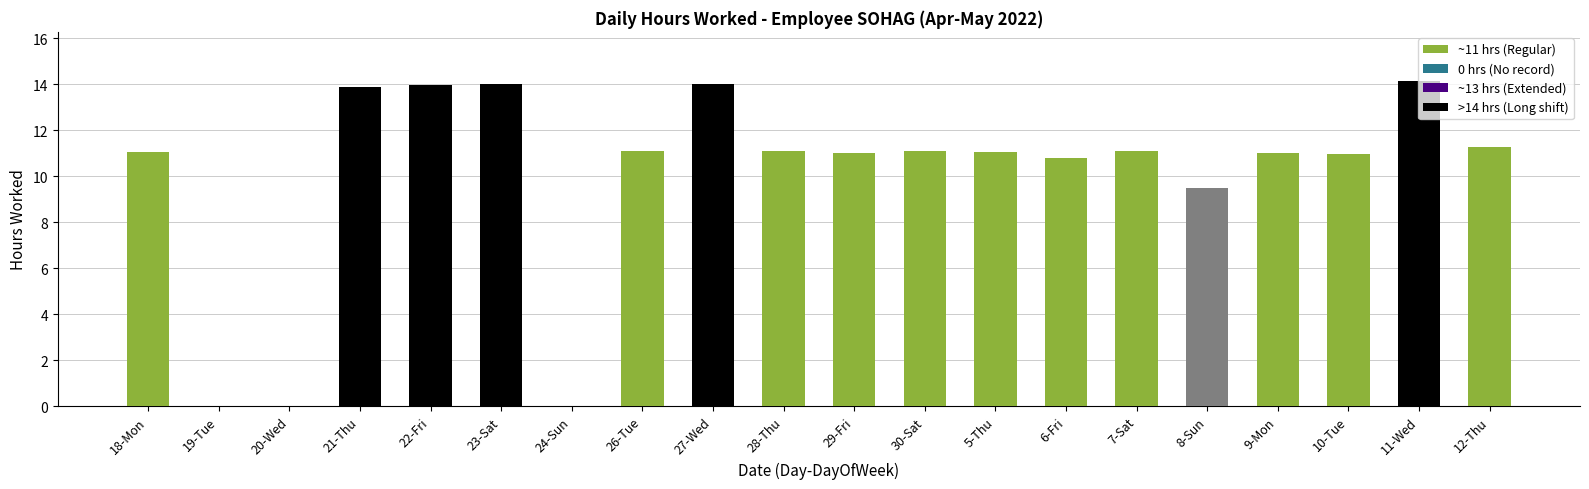

Count the number of data series in this chart.

1